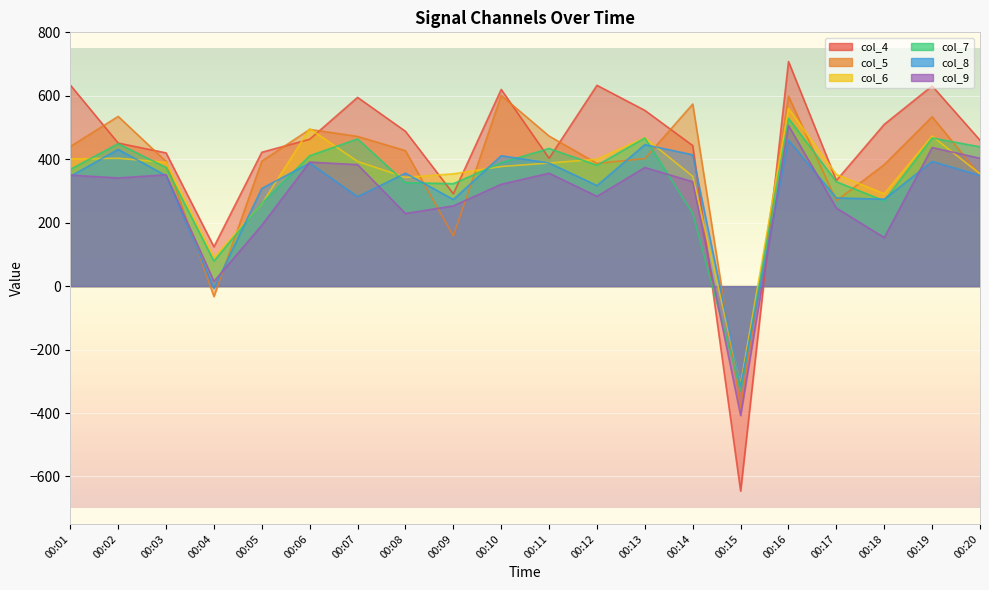

How many data points in col_9 are less than 341?

10